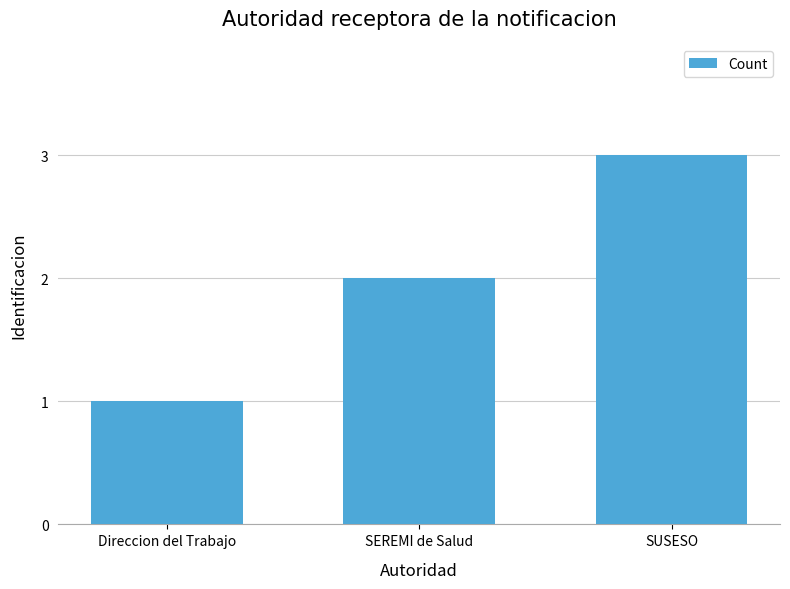

List the labels in order of value, largest first.

SUSESO, SEREMI de Salud, Direccion del Trabajo